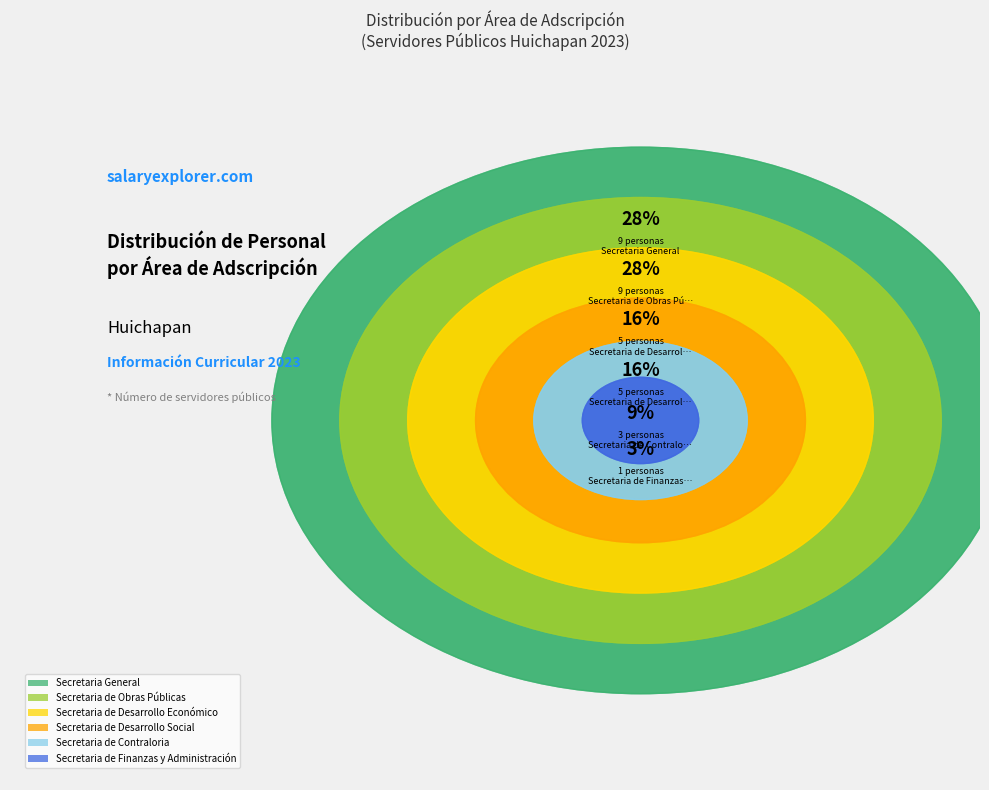

How many slices are in this pie chart?

6